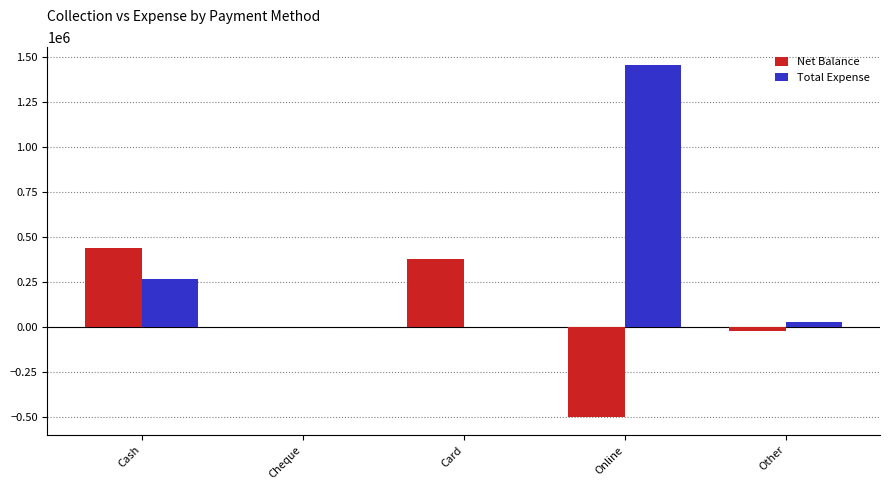

At which category does the chart reach its peak across all series?

Online